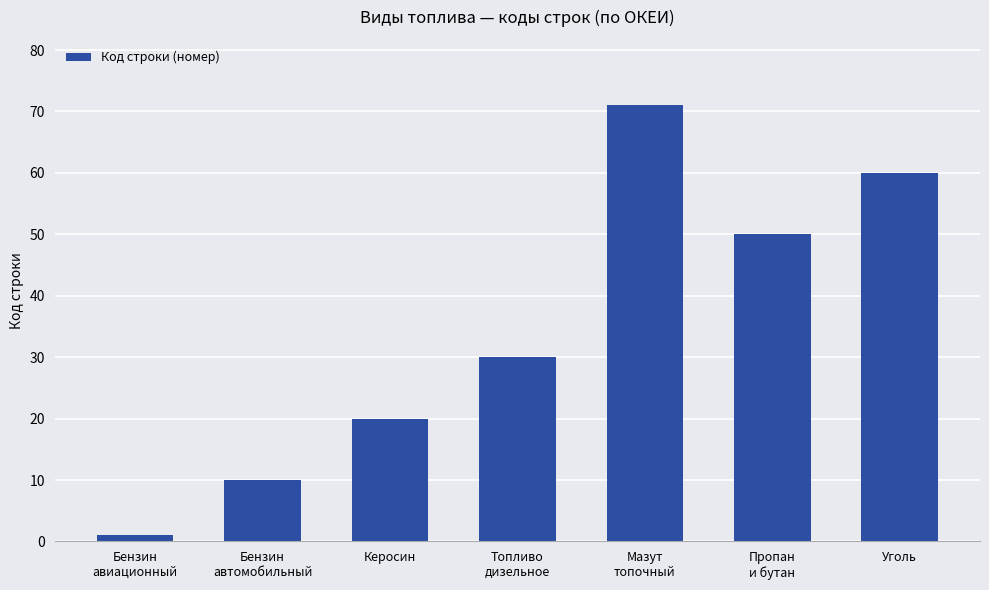

Reading left to right, what are all the values shown in this chart?

Бензин
авиационный=1	Бензин
автомобильный=10	Керосин=20	Топливо
дизельное=30	Мазут
топочный=71	Пропан
и бутан=50	Уголь=60